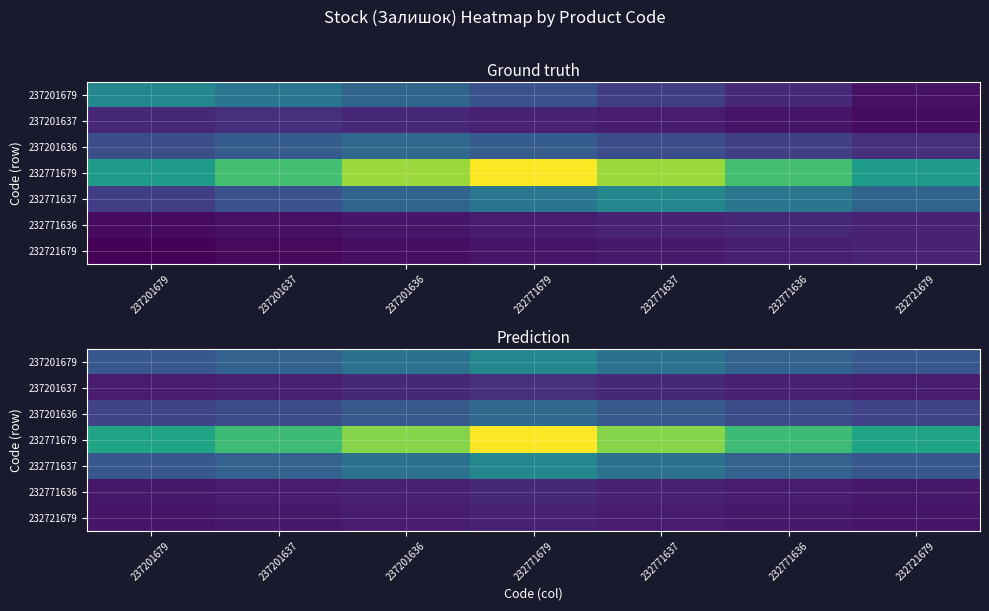

What is the difference between the 232721679 values at 232771636 and 237201679?

10.1